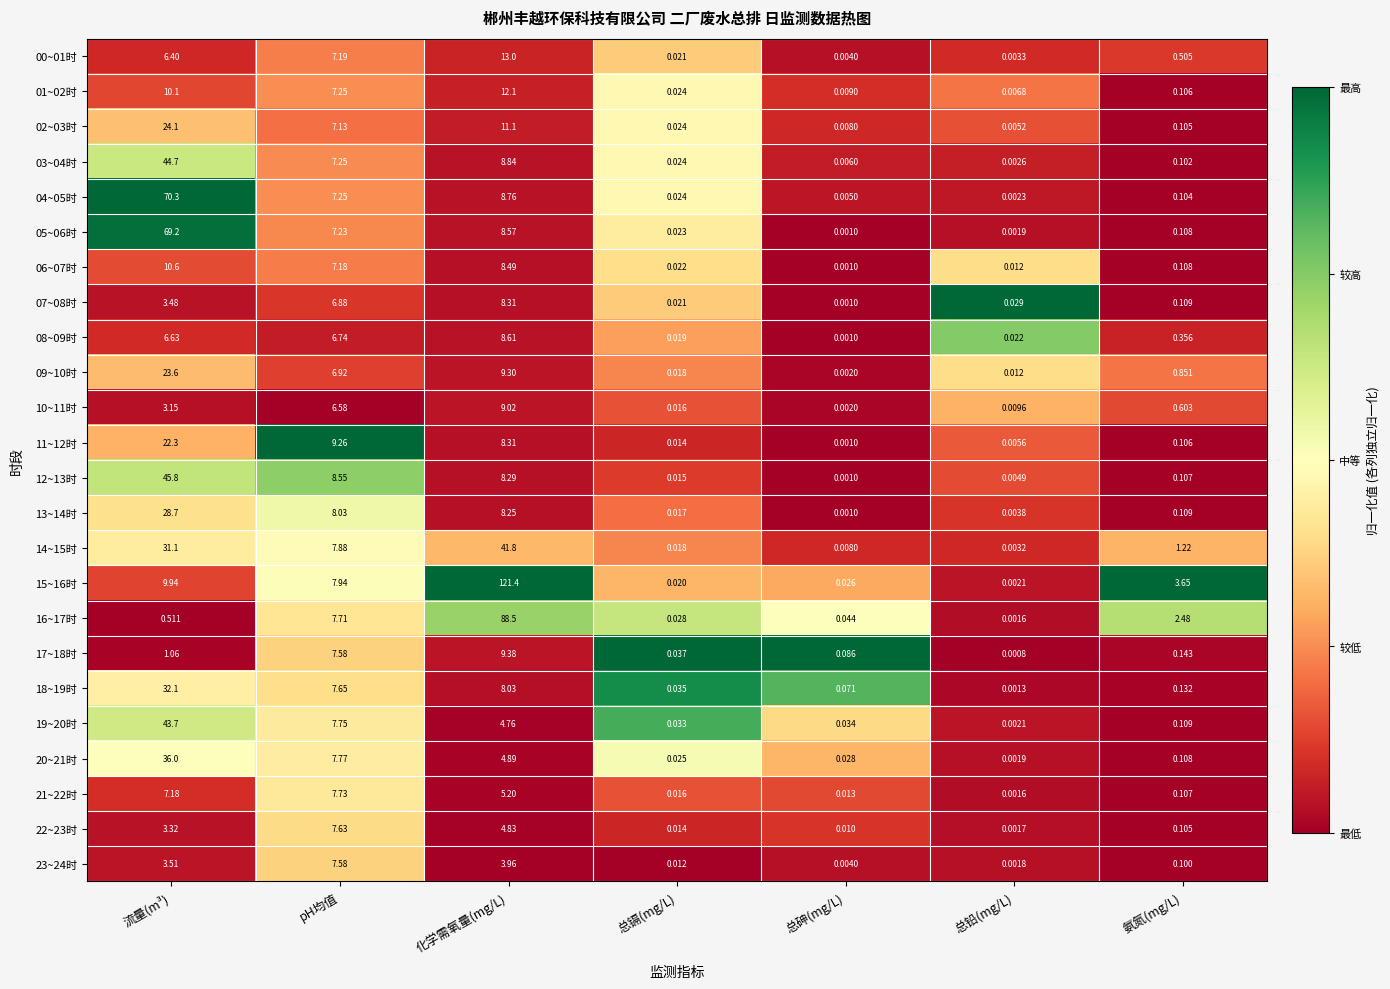

Where is 01~02时 nearest to the value 6?

pH均值